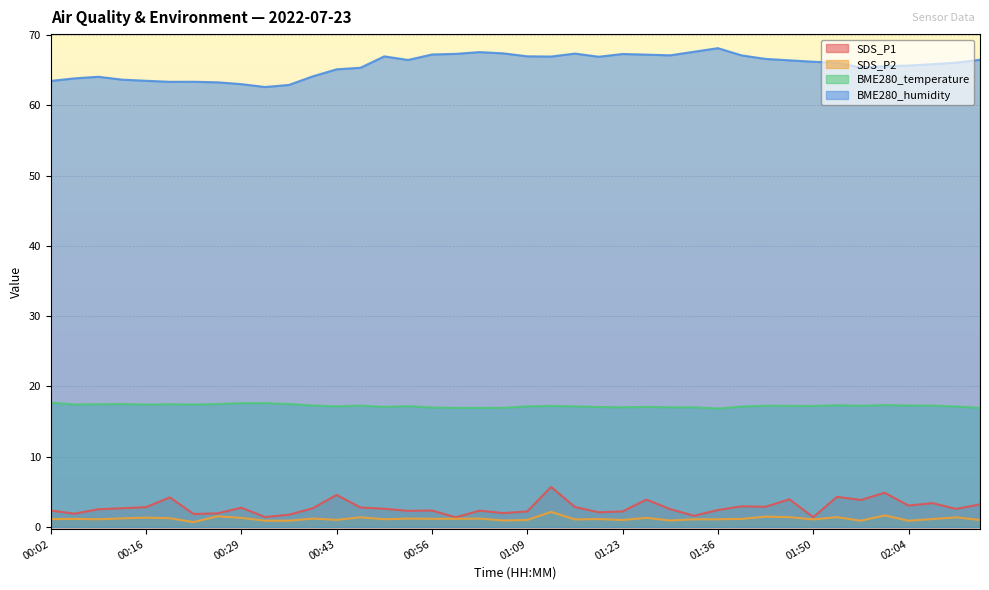

What is the difference between the SDS_P1 values at 00:16 and 01:20?

0.7